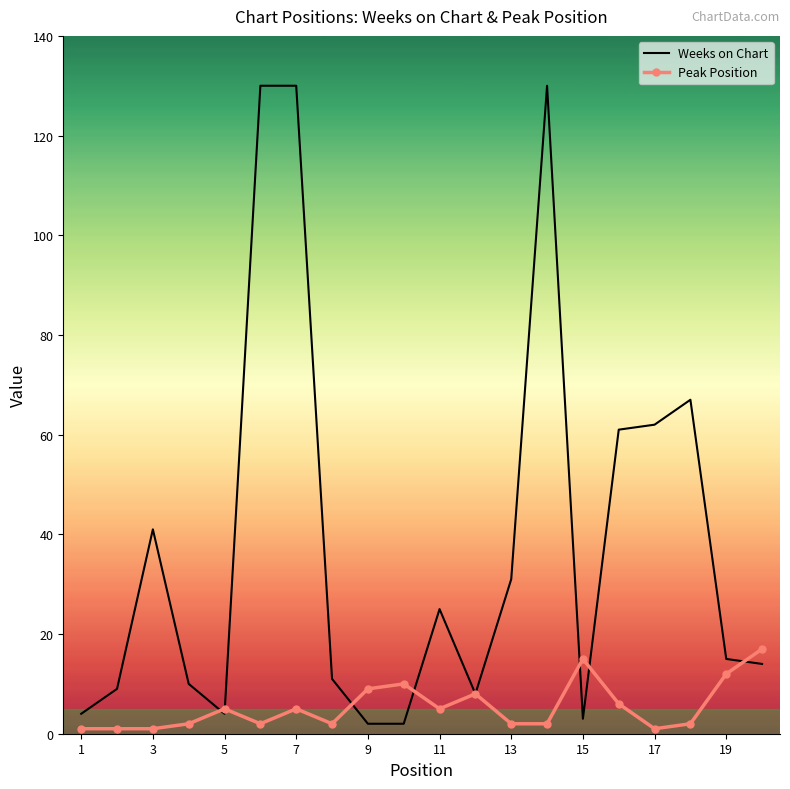

What are all the series names shown in the legend?

Weeks on Chart, Peak Position